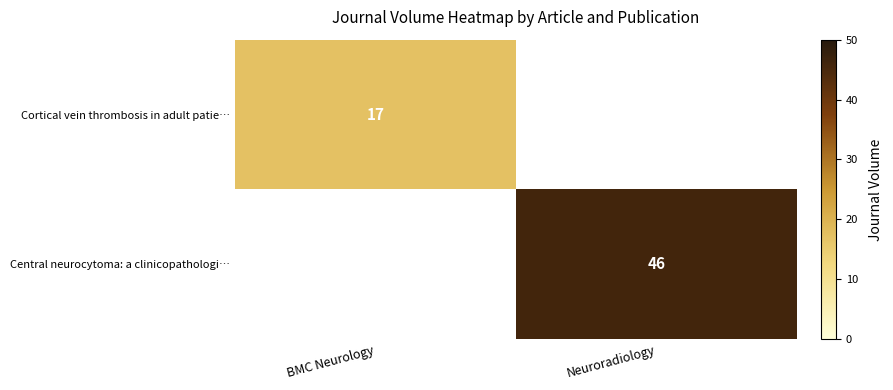

Between BMC Neurology and Neuroradiology, which is larger?

Neuroradiology